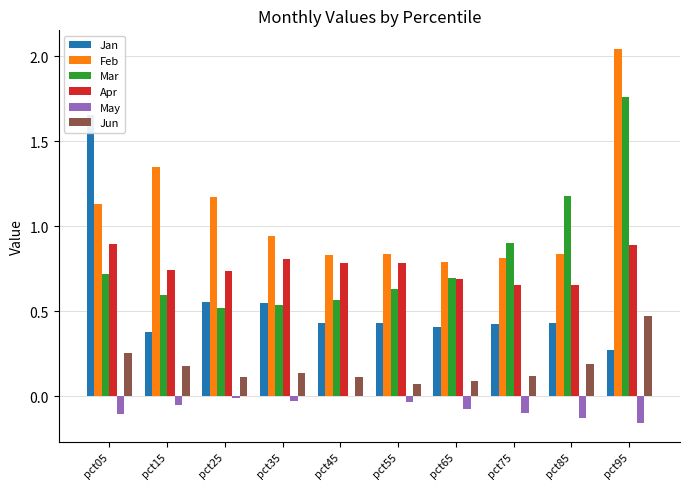

True or false: Jan has a value of 0.4 at pct15.

True